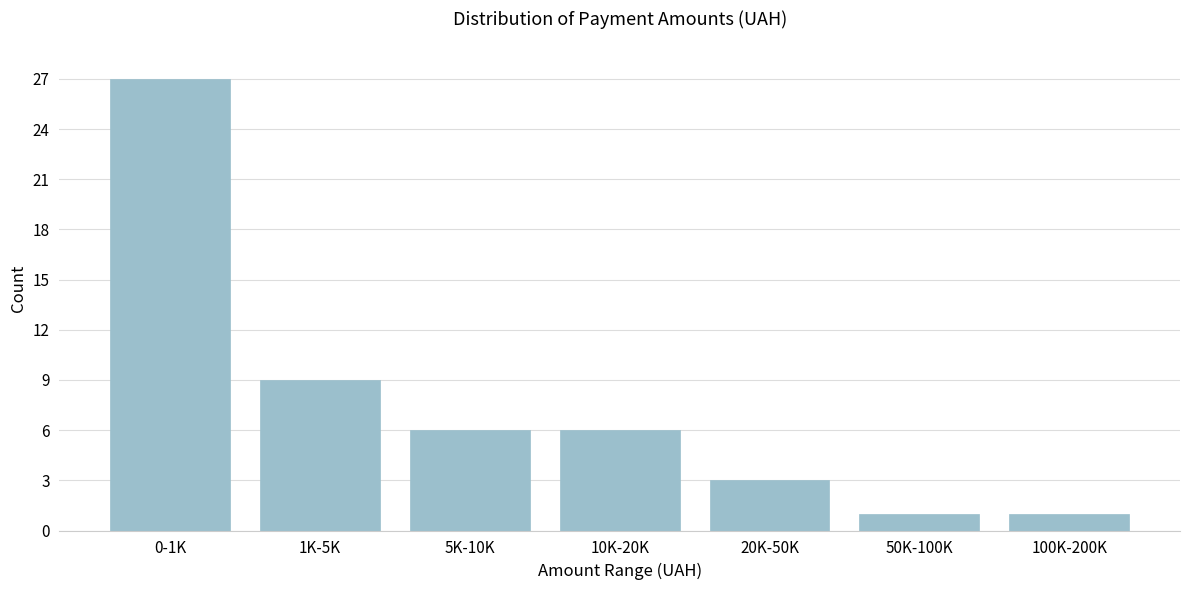

Reading right to left, list all the values displayed in this chart.

100K-200K=1	50K-100K=1	20K-50K=3	10K-20K=6	5K-10K=6	1K-5K=9	0-1K=27